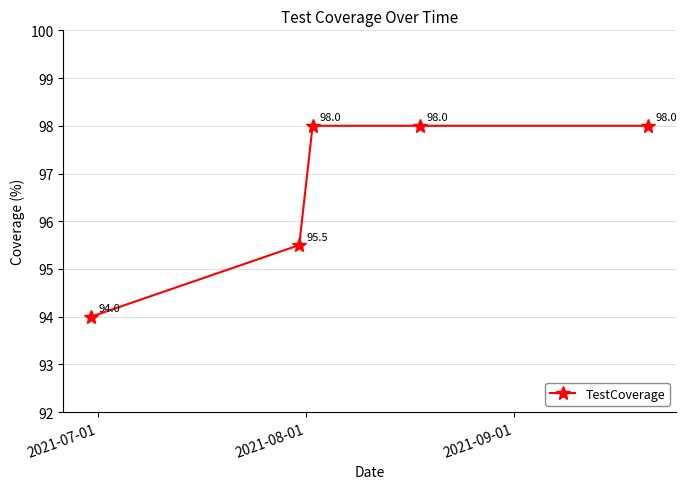

Does the chart have visible grid lines?

Yes